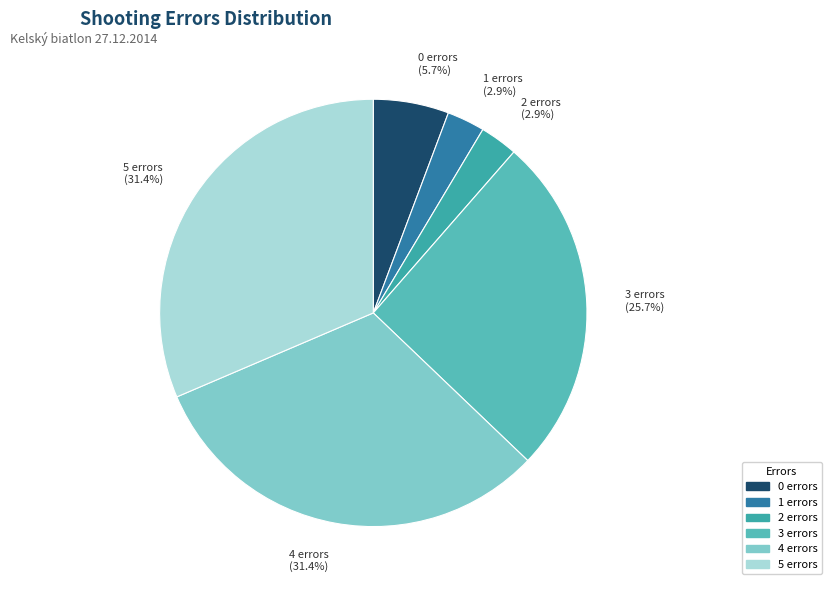

Combined, do 5 errors (31.4%) and 0 errors (5.7%) account for over 50%?

No